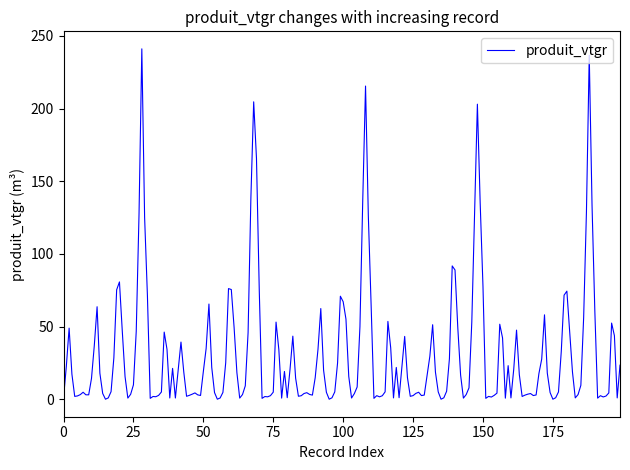

True or false: there are more than 0 points higher than both neighbors.

True